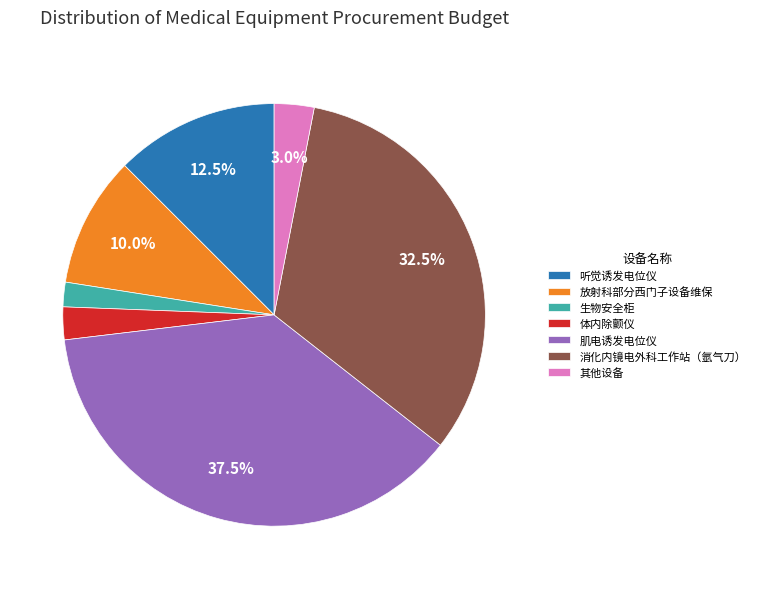

How much of the chart is everything except 放射科部分西门子设备维保?

90.0%